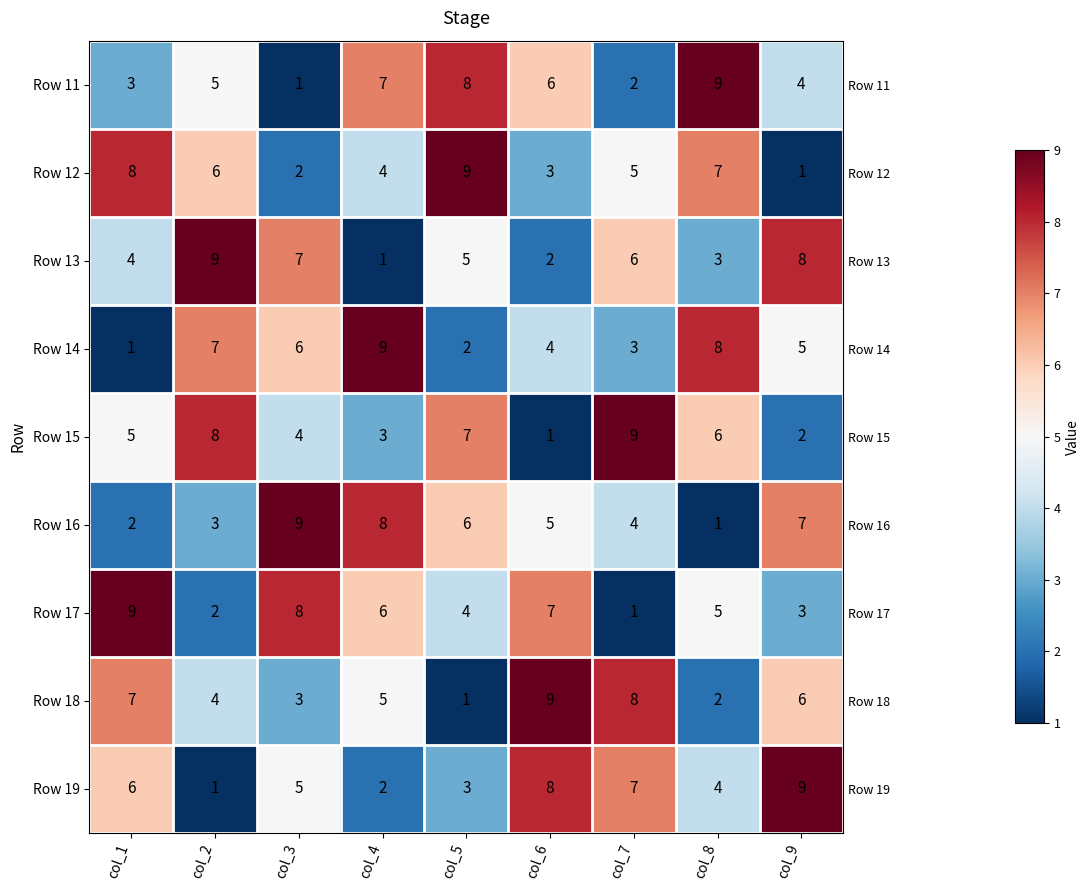

What is the difference between the maximum and minimum values in the Row 16 series?

8